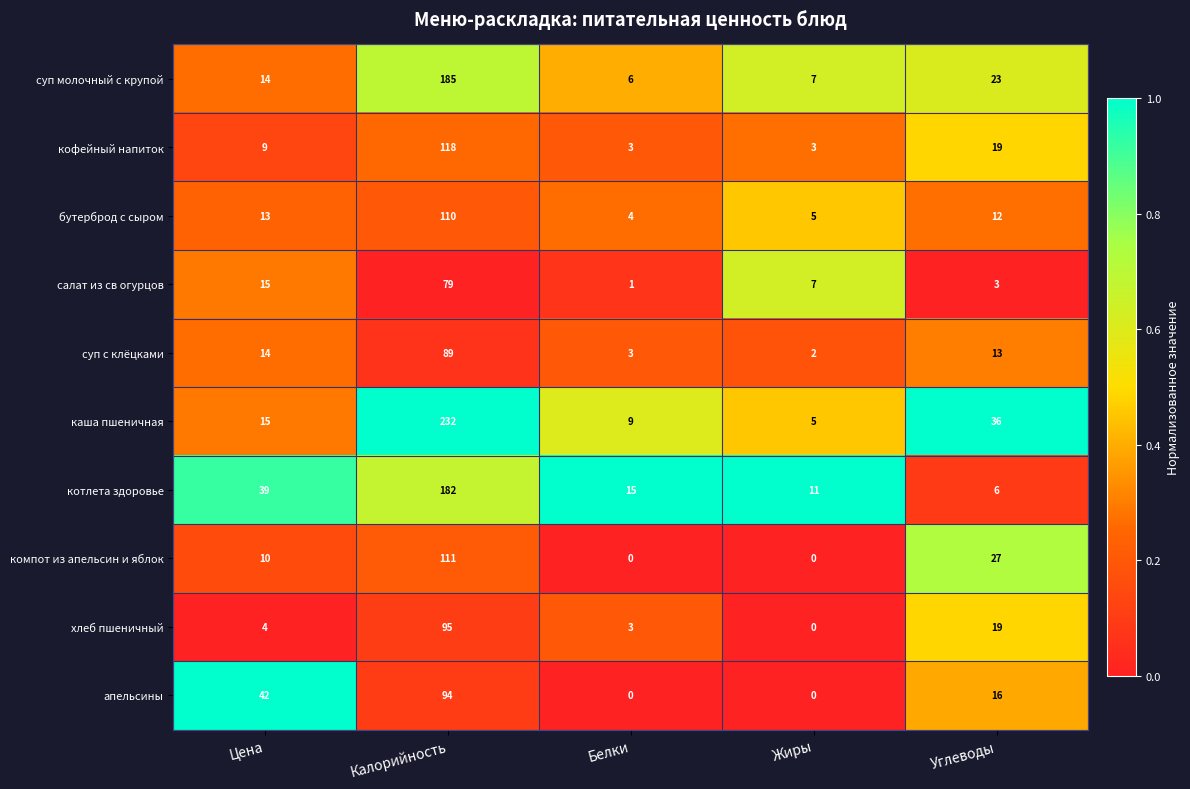

The котлета здоровье series shows 15 at Белки. True or false?

True